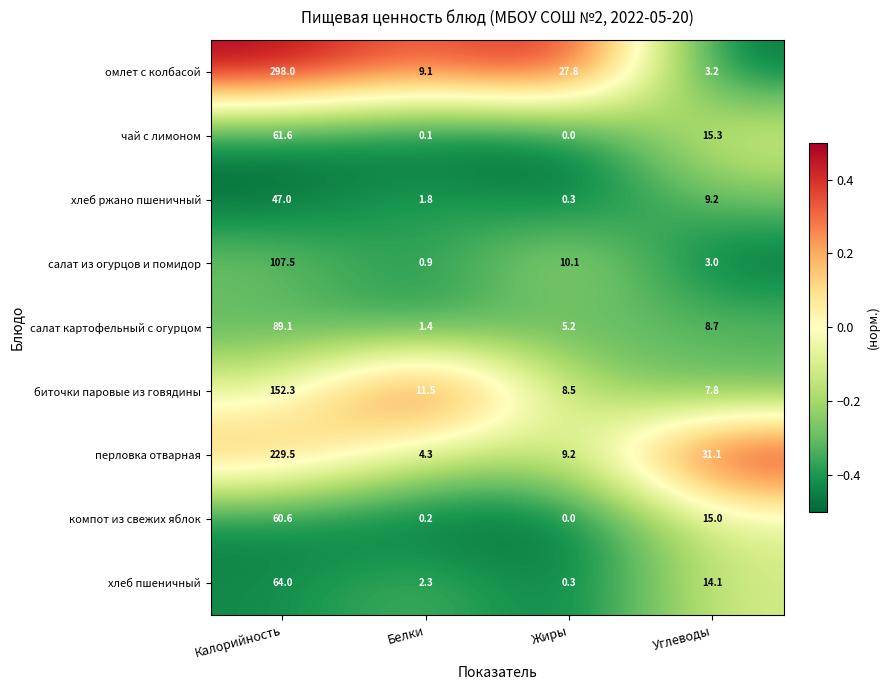

What is the difference between the maximum and second lowest values in the хлеб пшеничный series?

61.7